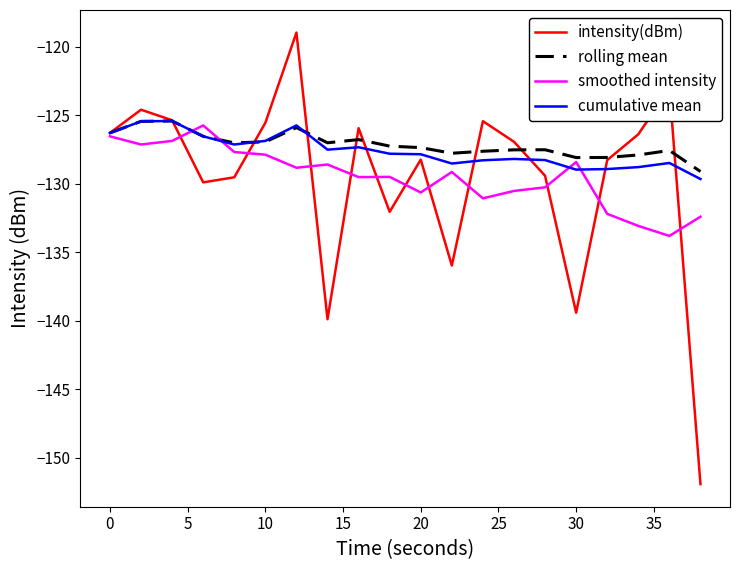

Which series has the widest spread of values?

intensity(dBm)